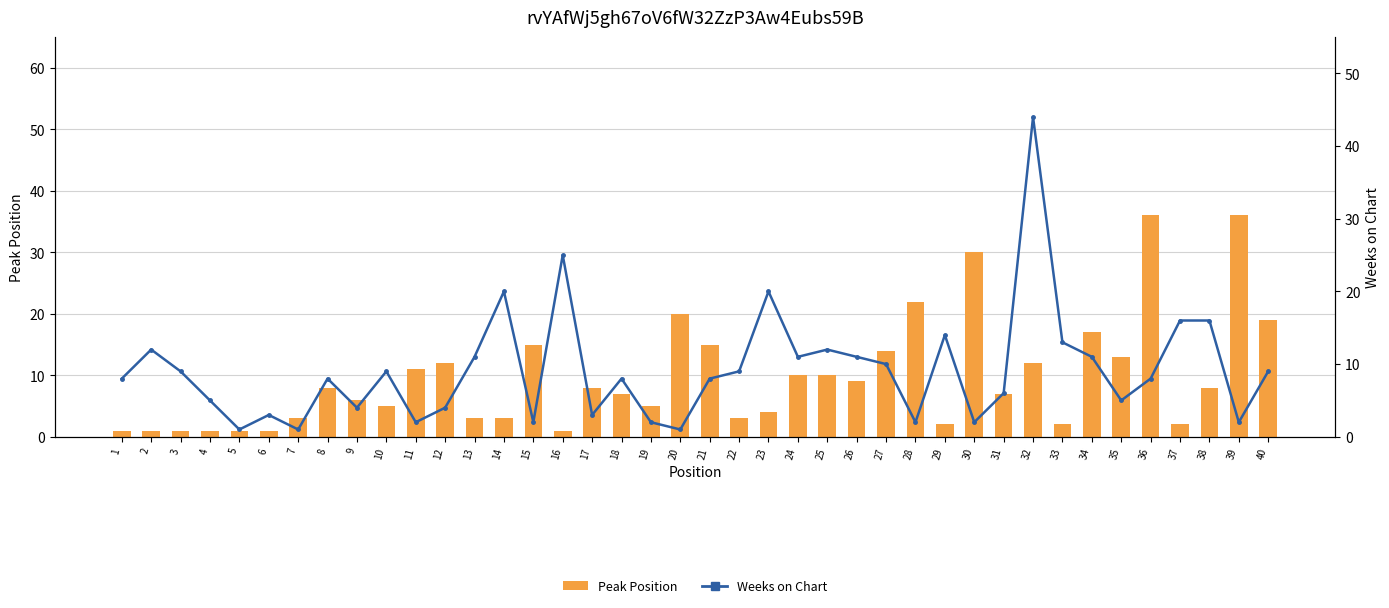

Where does the Weeks on Chart series first go above 8?

2